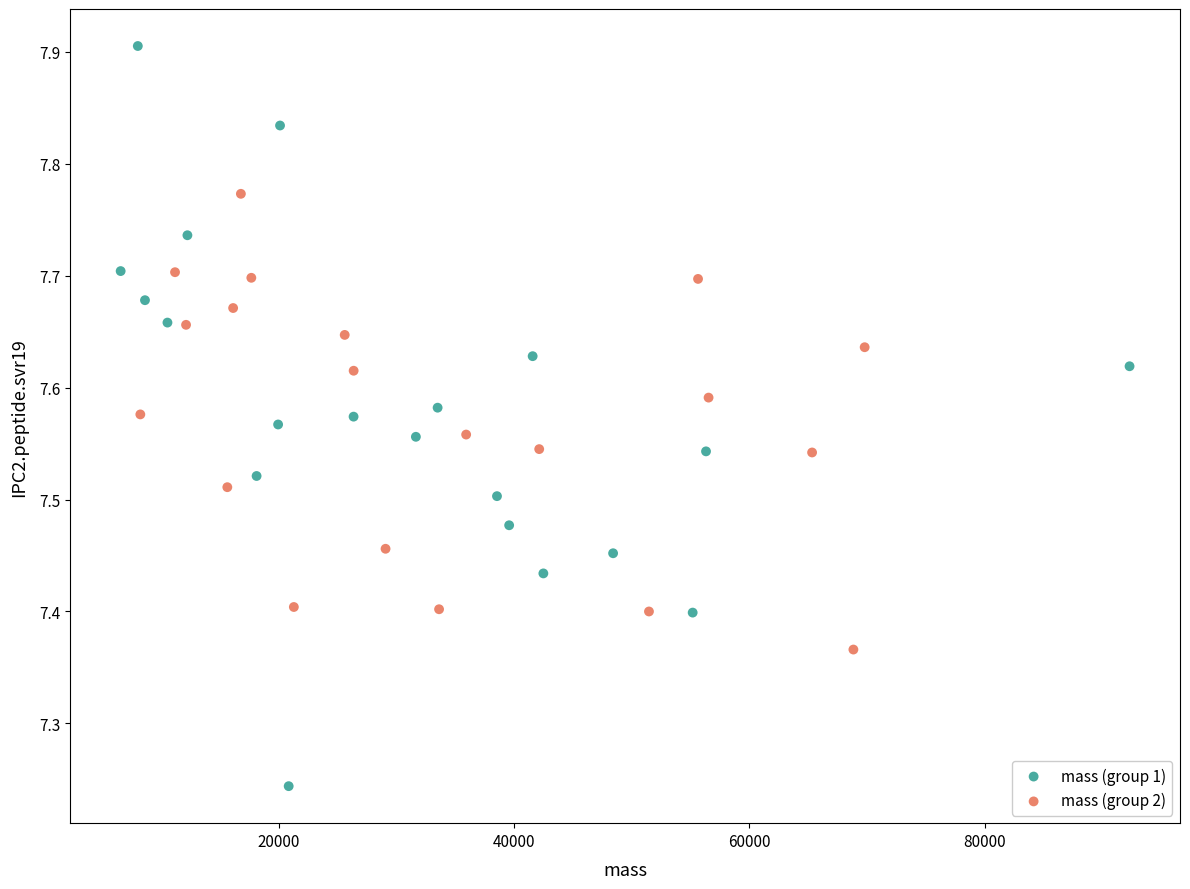

Which series has the largest Y range (max minus min)?

mass (group 1)